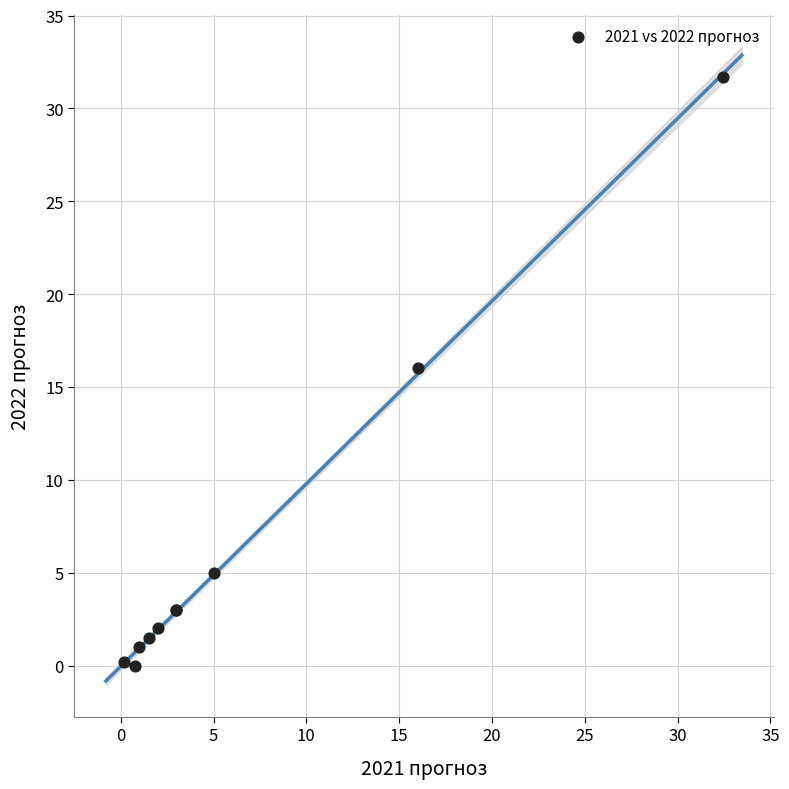

What Y value in the scatter plot is closest to 15?

16.0